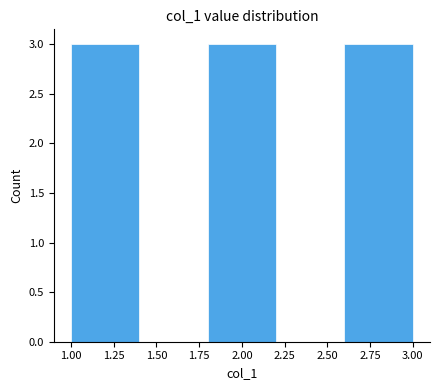

What is the height of the bar covering 1.0 to 1.4 on the x-axis? The values are not printed on the chart, so give them approximately, as read against the axis.

3